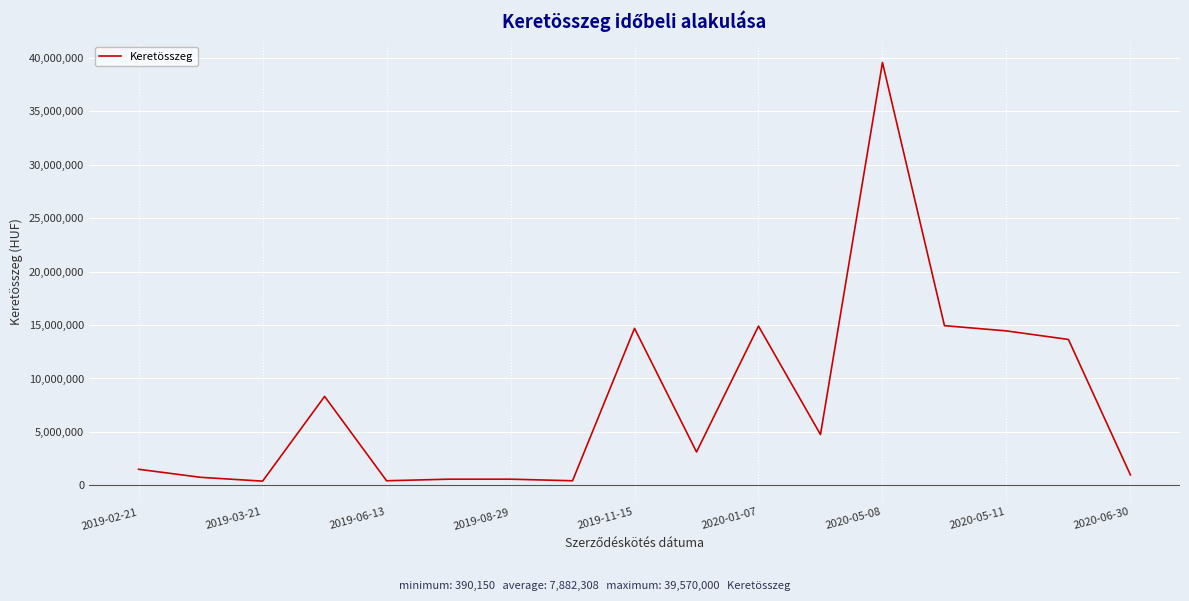

What is the difference between the maximum and minimum values?

39179850